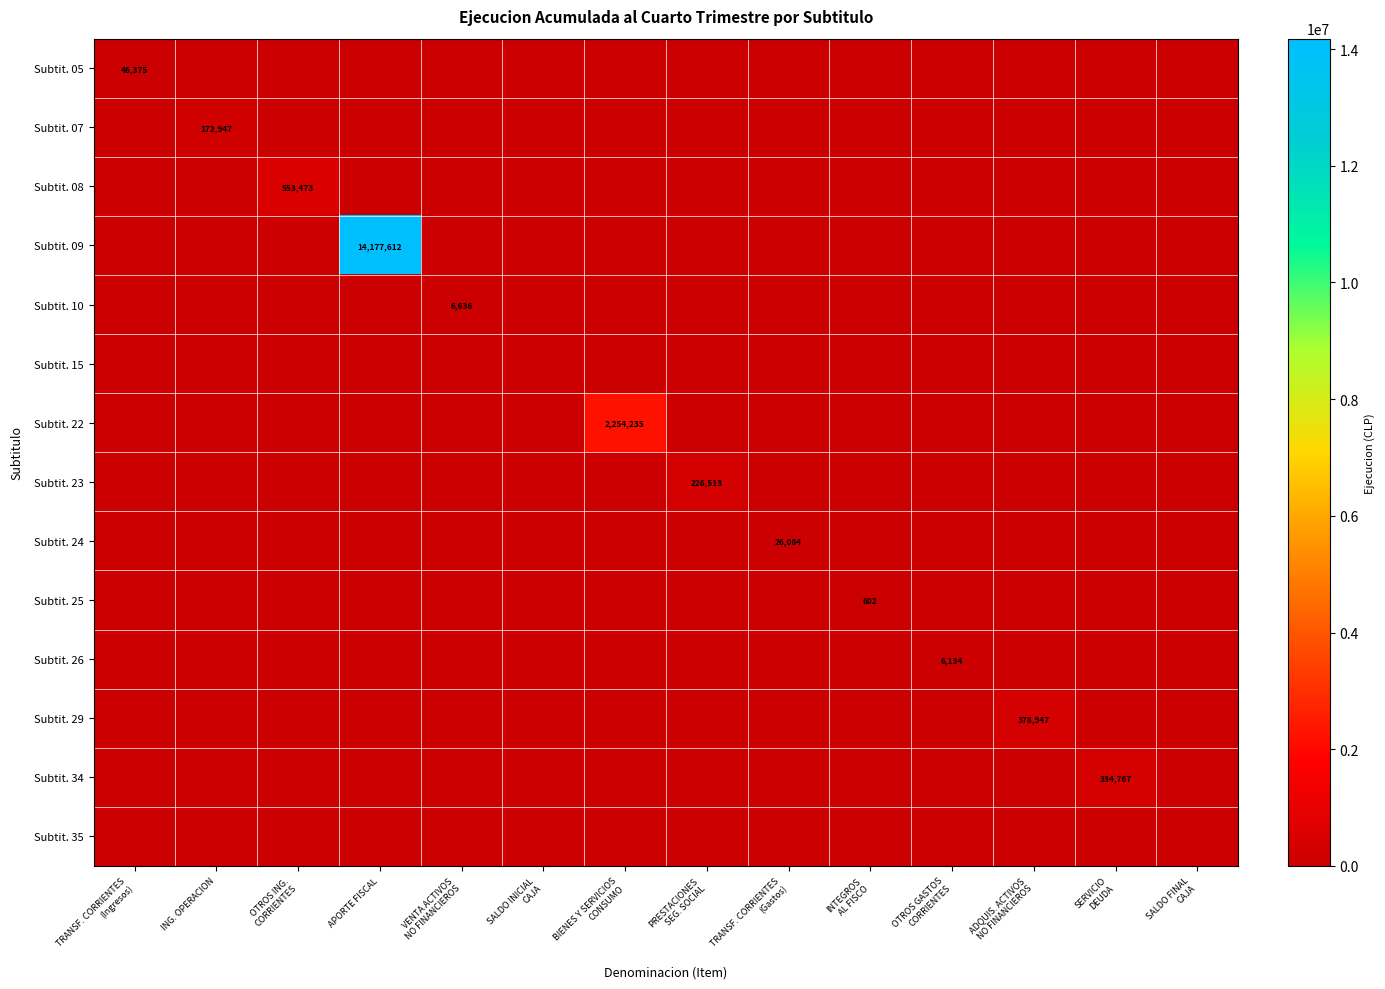

What is the difference between the highest and lowest values at ING. OPERACION?

172947